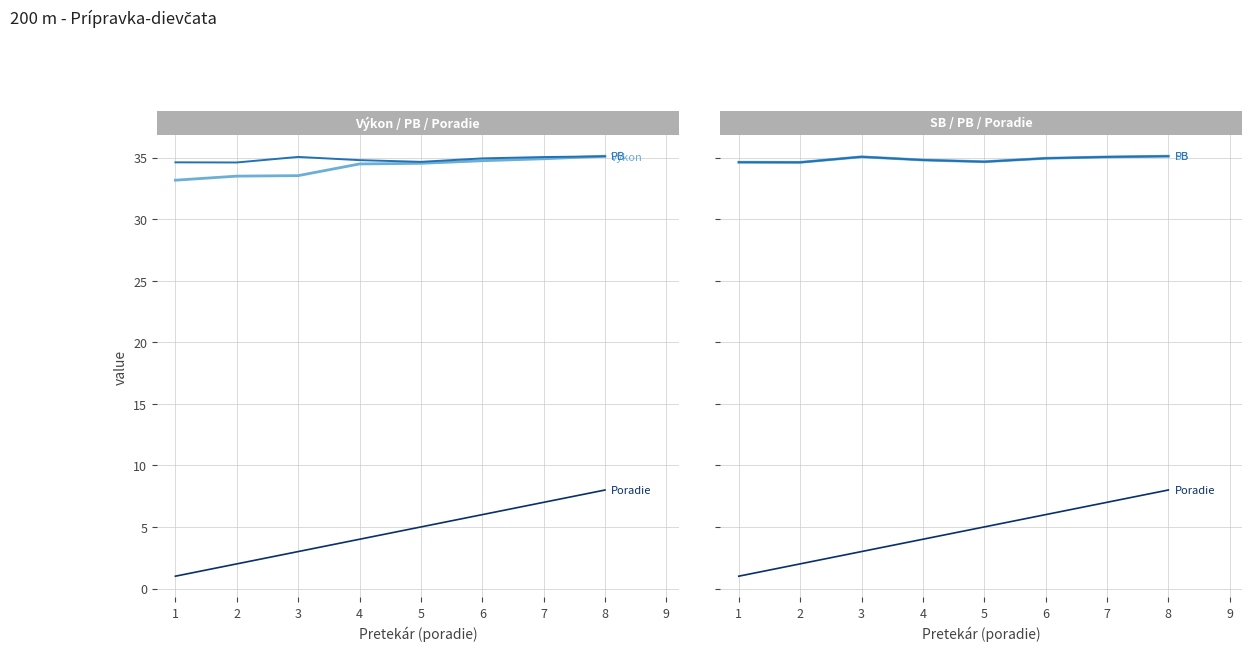

What are all the series names shown in the legend?

Výkon, PB, Poradie, SB